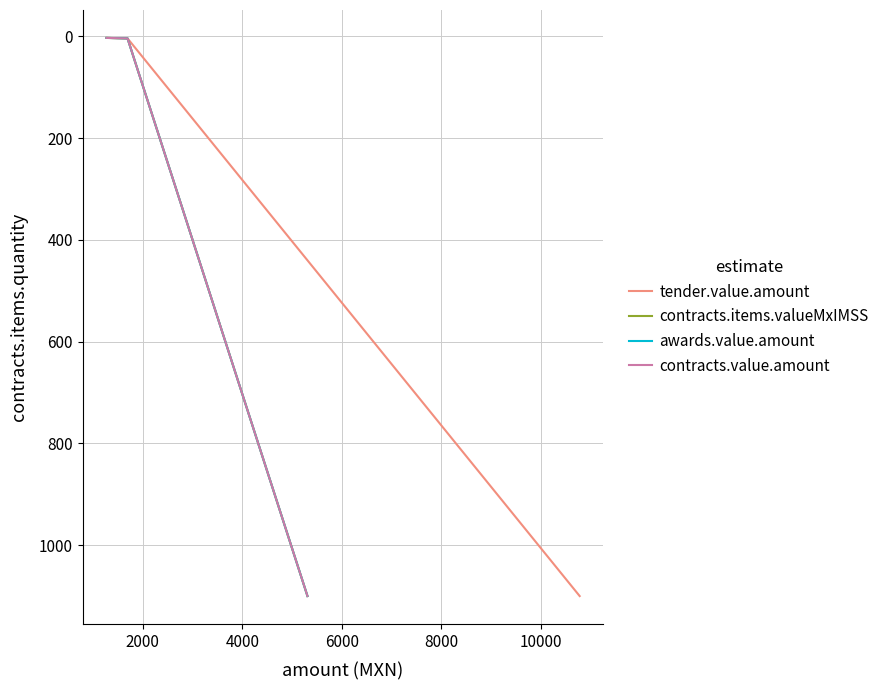

What is the average value of the contracts.items.valueMxIMSS series?

369